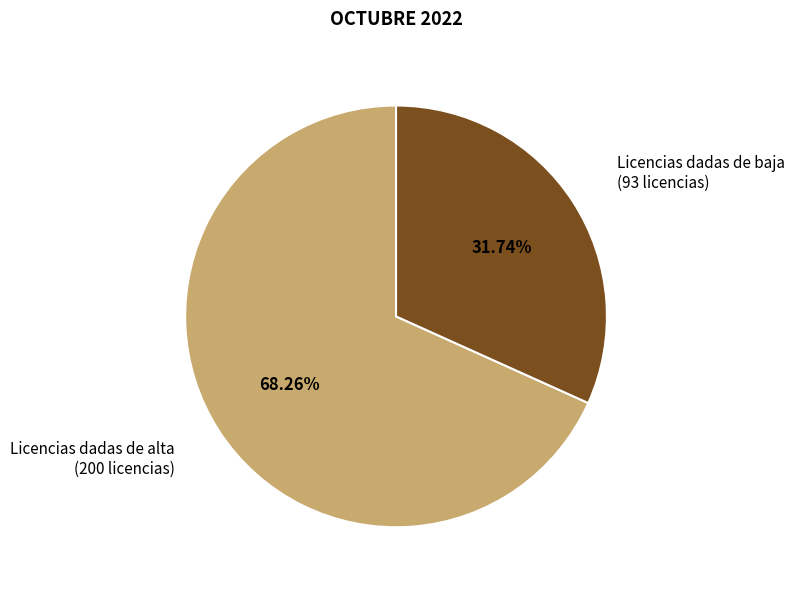

Do Licencias dadas de alta and Licencias dadas de baja together represent more than half of the pie?

Yes